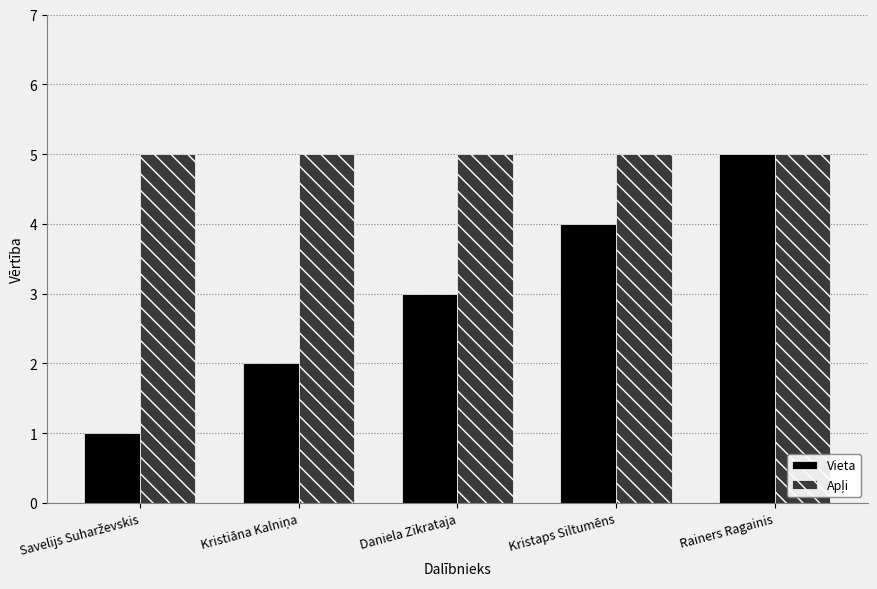

Is it true that Vieta equals 4 at Kristaps Siltumēns?

True